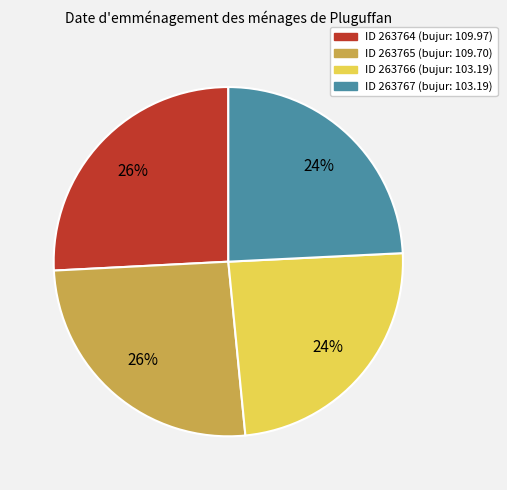

How many slices are in this pie chart?

4